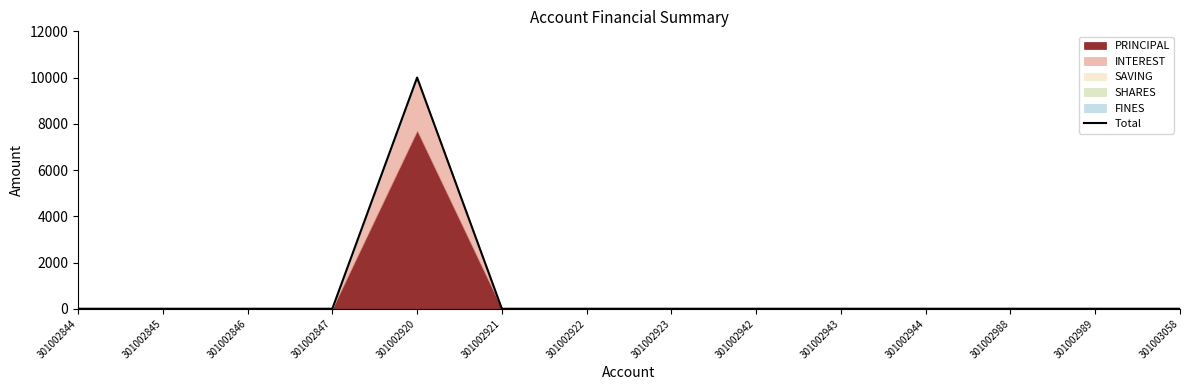

The value at 301002989 is 0. True or false?

True